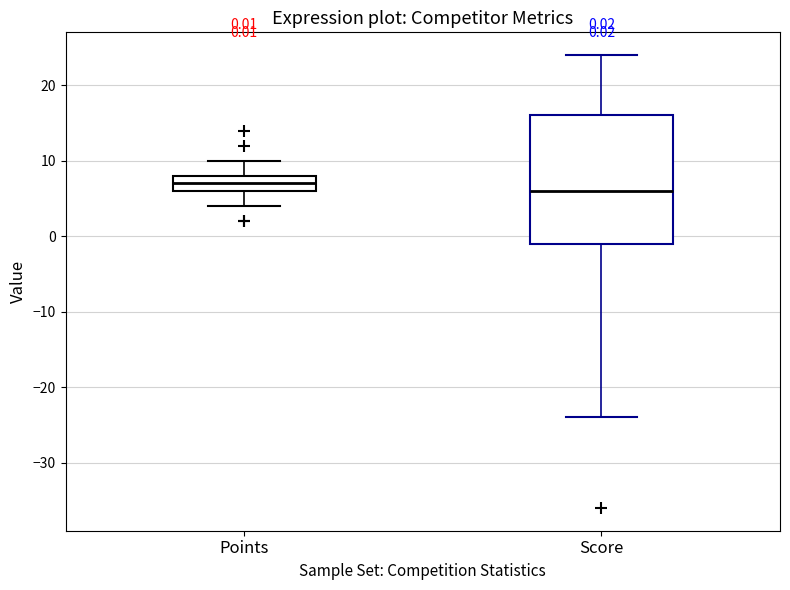

Which box has the highest median line?

Points